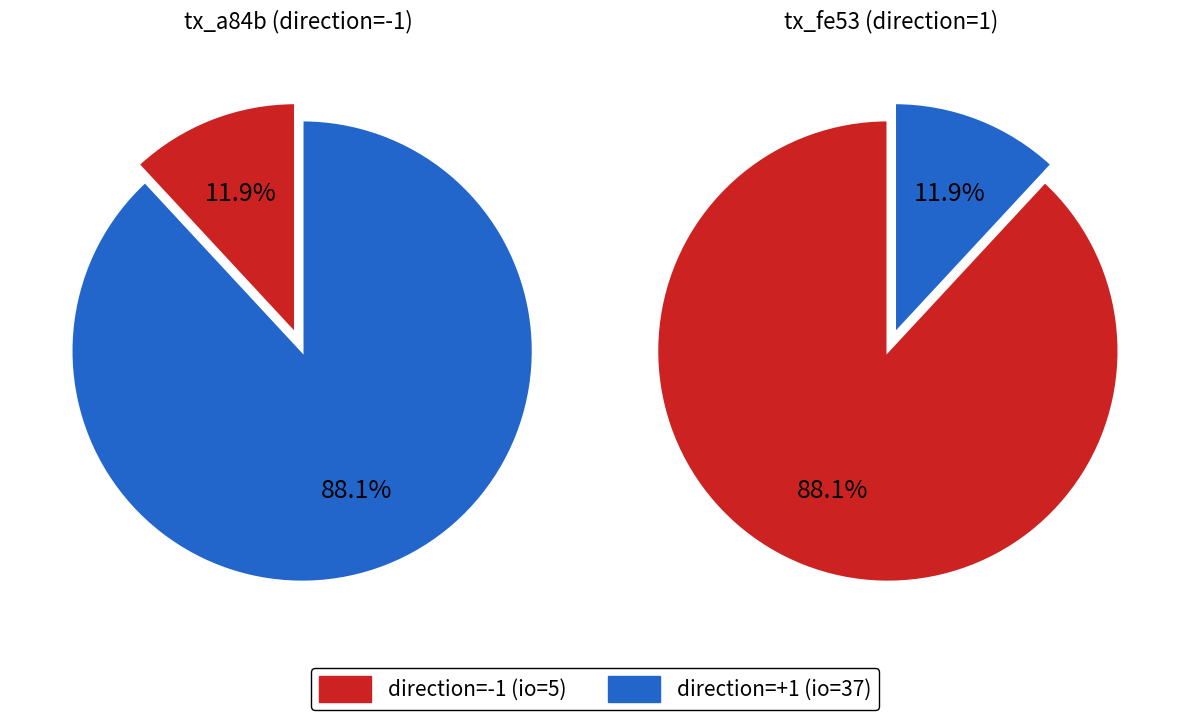

Is io_index the majority of the pie?

Yes